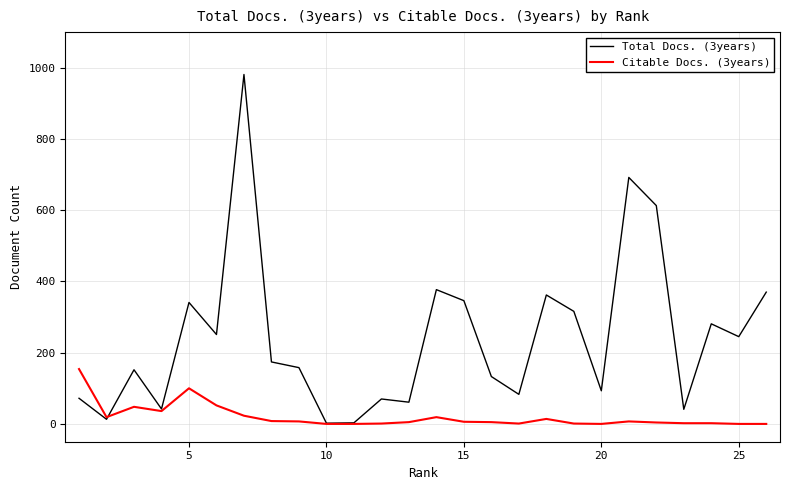

Which series has the largest total across all categories?

Total Docs. (3years)